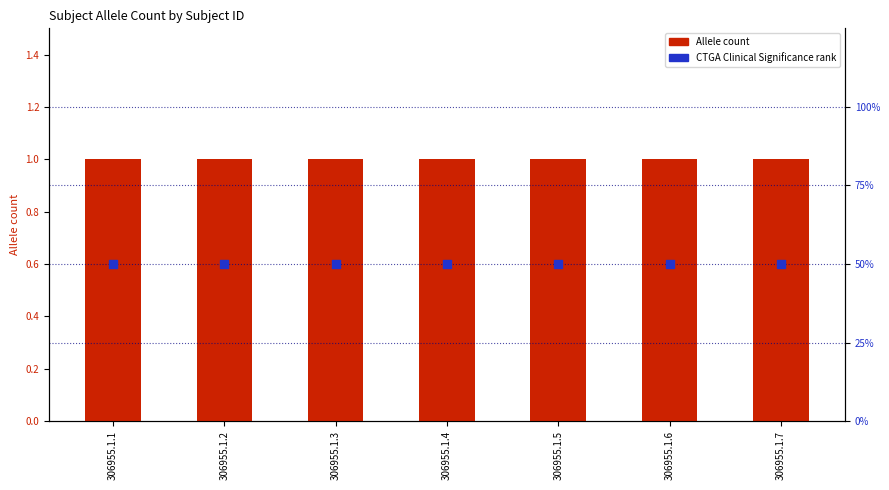

Is the value of Allele count at 306955.1.6 greater than the value of CTGA Clinical Significance rank at 306955.1.6?

No